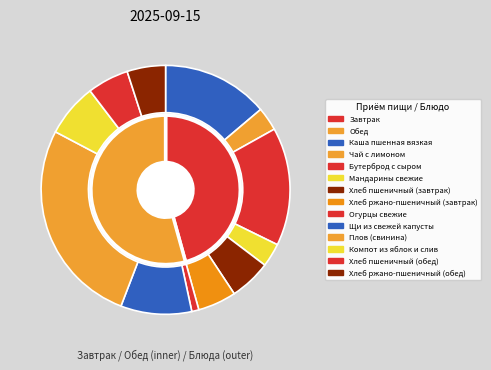

To the nearest percent, what is the difference between the largest and smallest slice percentages?

26%